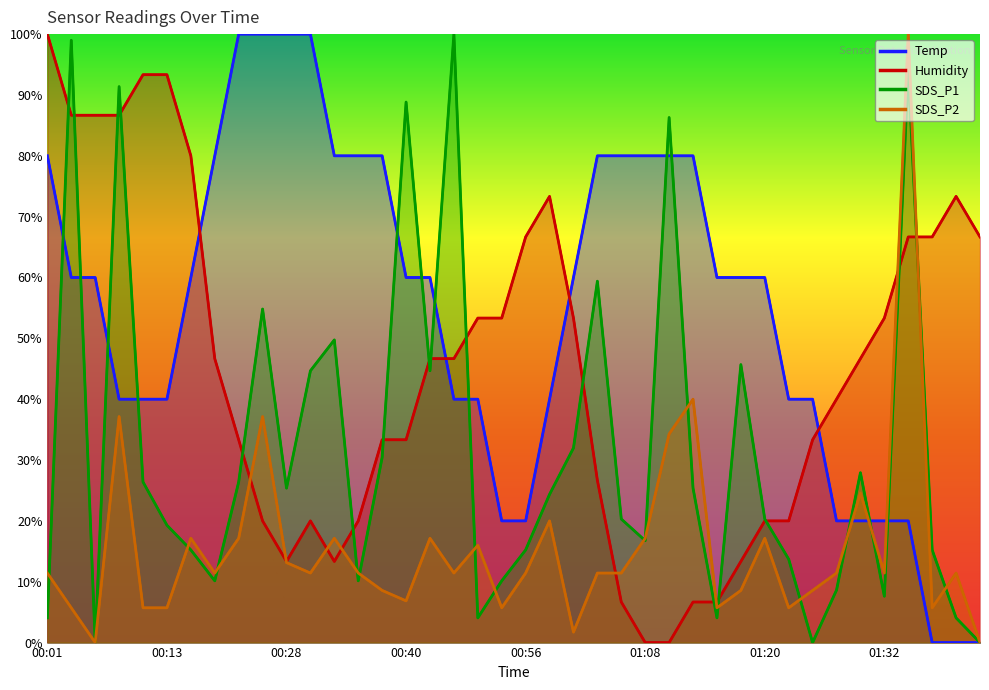

Which has a higher value, 01:20 or 00:28?

00:28